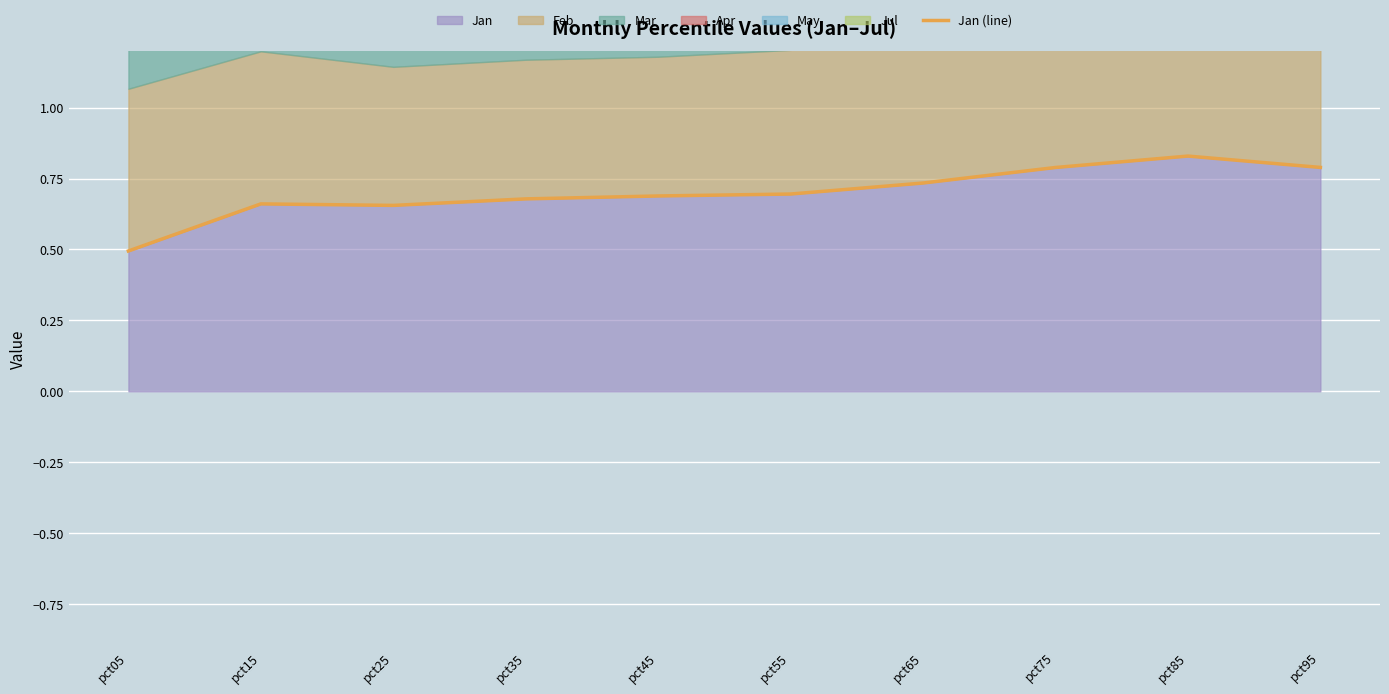

How many values are between 0 and 1?

10